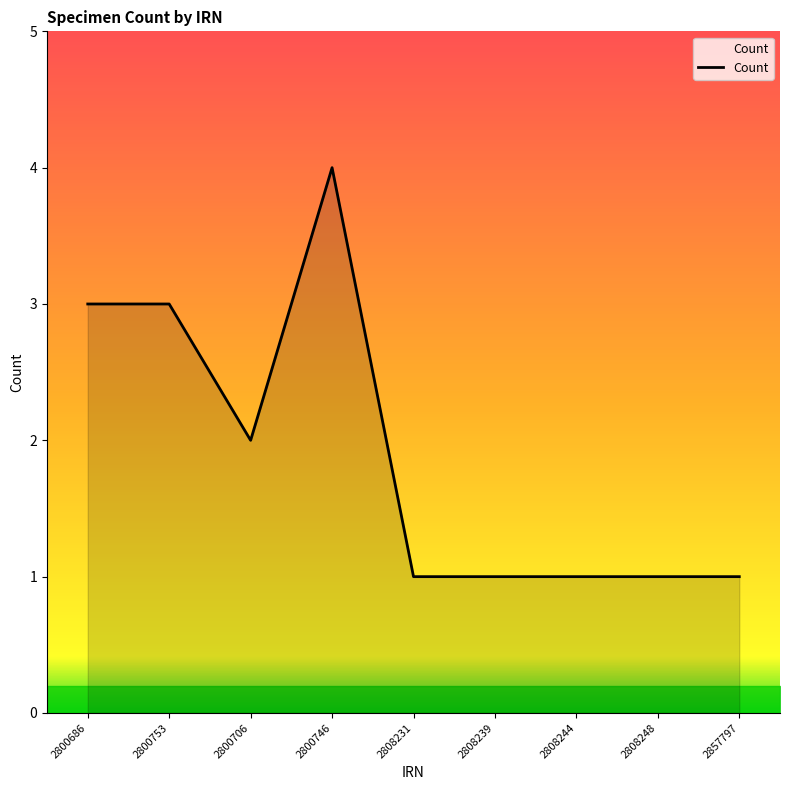

How many lines are shown in the chart?

1